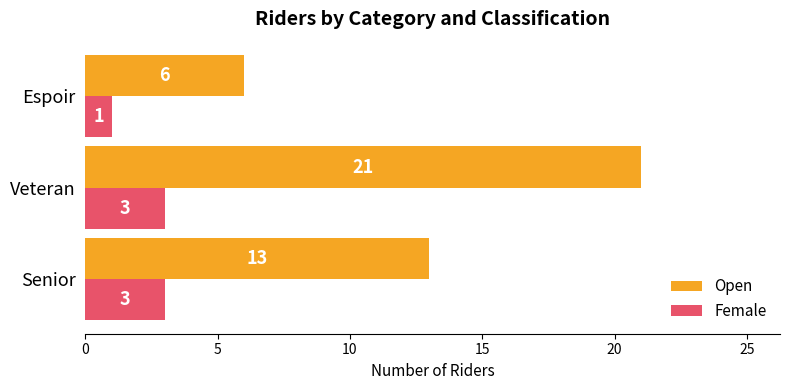

Rank the categories by Open value from lowest to highest.

Espoir, Senior, Veteran